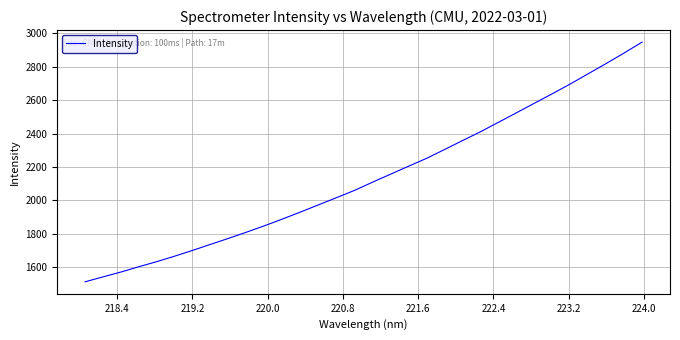

What is the difference between the maximum and minimum values?

1436.6